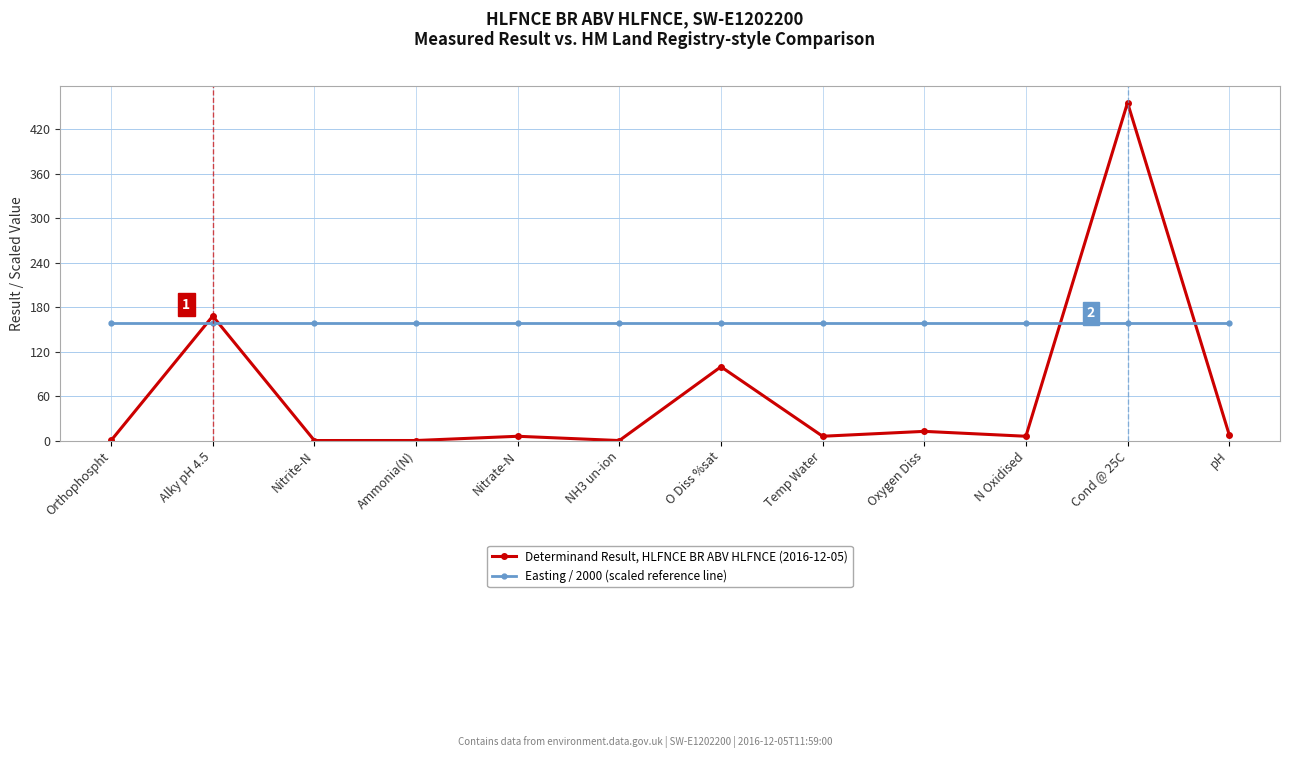

What is the label of the 4th point from the left?

Ammonia(N)